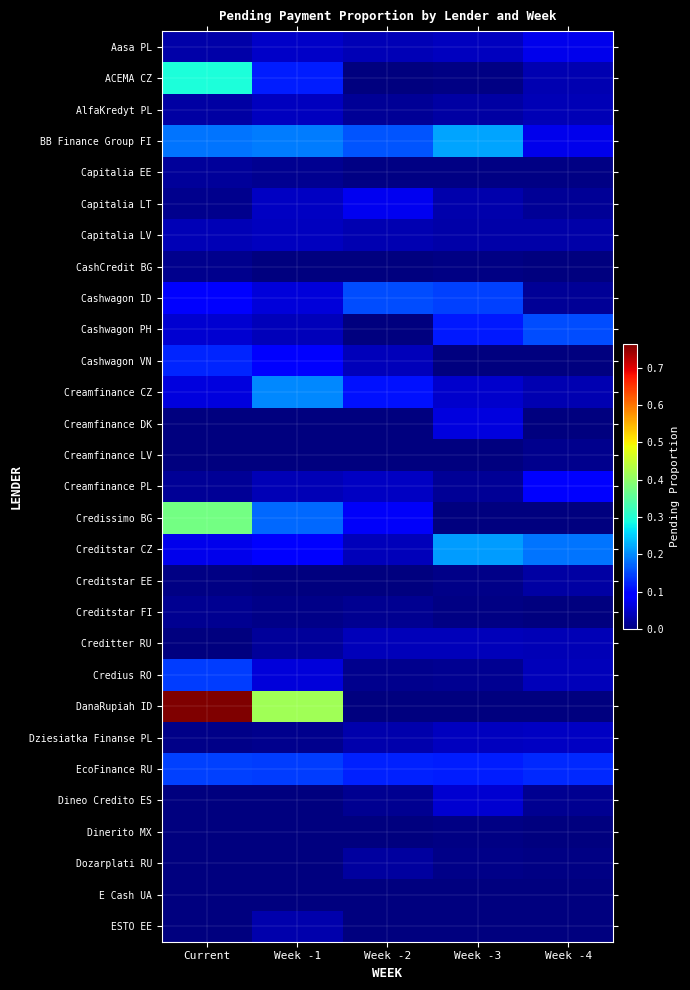

Reading left to right, what are all the values shown in this chart?

Aasa PL: Current=0.0	Week -1=0.0	Week -2=0.0	Week -3=0.0	Week -4=0.1
ACEMA CZ: Current=0.3	Week -1=0.1	Week -2=0.0	Week -3=0.0	Week -4=0.0
AlfaKredyt PL: Current=0.0	Week -1=0.0	Week -2=0.0	Week -3=0.0	Week -4=0.0
BB Finance Group FI: Current=0.2	Week -1=0.2	Week -2=0.2	Week -3=0.2	Week -4=0.1
Capitalia EE: Current=0.0	Week -1=0.0	Week -2=0.0	Week -3=0.0	Week -4=0.0
Capitalia LT: Current=0.0	Week -1=0.0	Week -2=0.1	Week -3=0.0	Week -4=0.0
Capitalia LV: Current=0.0	Week -1=0.0	Week -2=0.0	Week -3=0.0	Week -4=0.0
CashCredit BG: Current=0.0	Week -1=0.0	Week -2=0.0	Week -3=0.0	Week -4=0.0
Cashwagon ID: Current=0.1	Week -1=0.1	Week -2=0.2	Week -3=0.1	Week -4=0.0
Cashwagon PH: Current=0.1	Week -1=0.0	Week -2=0.0	Week -3=0.1	Week -4=0.2
Cashwagon VN: Current=0.1	Week -1=0.1	Week -2=0.0	Week -3=0.0	Week -4=0.0
Creamfinance CZ: Current=0.1	Week -1=0.2	Week -2=0.1	Week -3=0.1	Week -4=0.0
Creamfinance DK: Current=0.0	Week -1=0.0	Week -2=0.0	Week -3=0.1	Week -4=0.0
Creamfinance LV: Current=0.0	Week -1=0.0	Week -2=0.0	Week -3=0.0	Week -4=0.0
Creamfinance PL: Current=0.0	Week -1=0.0	Week -2=0.0	Week -3=0.0	Week -4=0.1
Credissimo BG: Current=0.4	Week -1=0.2	Week -2=0.1	Week -3=0.0	Week -4=0.0
Creditstar CZ: Current=0.1	Week -1=0.1	Week -2=0.0	Week -3=0.2	Week -4=0.2
Creditstar EE: Current=0.0	Week -1=0.0	Week -2=0.0	Week -3=0.0	Week -4=0.0
Creditstar FI: Current=0.0	Week -1=0.0	Week -2=0.0	Week -3=0.0	Week -4=0.0
Creditter RU: Current=0.0	Week -1=0.0	Week -2=0.0	Week -3=0.0	Week -4=0.0
Credius RO: Current=0.1	Week -1=0.1	Week -2=0.0	Week -3=0.0	Week -4=0.0
DanaRupiah ID: Current=0.8	Week -1=0.4	Week -2=0.0	Week -3=0.0	Week -4=0.0
Dziesiatka Finanse PL: Current=0.0	Week -1=0.0	Week -2=0.0	Week -3=0.0	Week -4=0.0
EcoFinance RU: Current=0.1	Week -1=0.1	Week -2=0.1	Week -3=0.1	Week -4=0.1
Dineo Credito ES: Current=0.0	Week -1=0.0	Week -2=0.0	Week -3=0.1	Week -4=0.0
Dinerito MX: Current=0.0	Week -1=0.0	Week -2=0.0	Week -3=0.0	Week -4=0.0
Dozarplati RU: Current=0.0	Week -1=0.0	Week -2=0.0	Week -3=0.0	Week -4=0.0
E Cash UA: Current=0.0	Week -1=0.0	Week -2=0.0	Week -3=0.0	Week -4=0.0
ESTO EE: Current=0.0	Week -1=0.0	Week -2=0.0	Week -3=0.0	Week -4=0.0